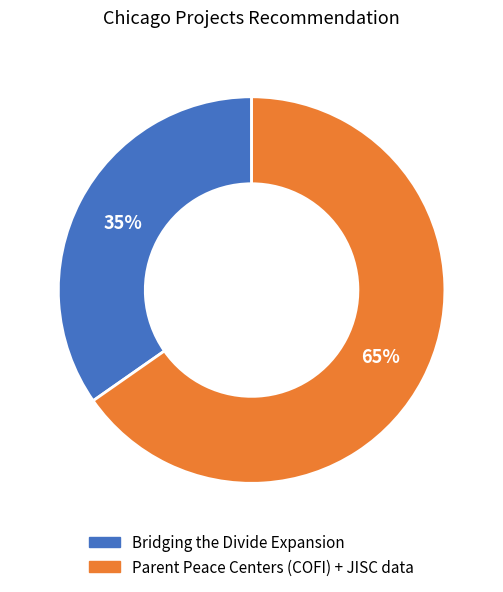

Which category has the biggest portion of the pie?

Parent Peace Centers (COFI) + JISC data